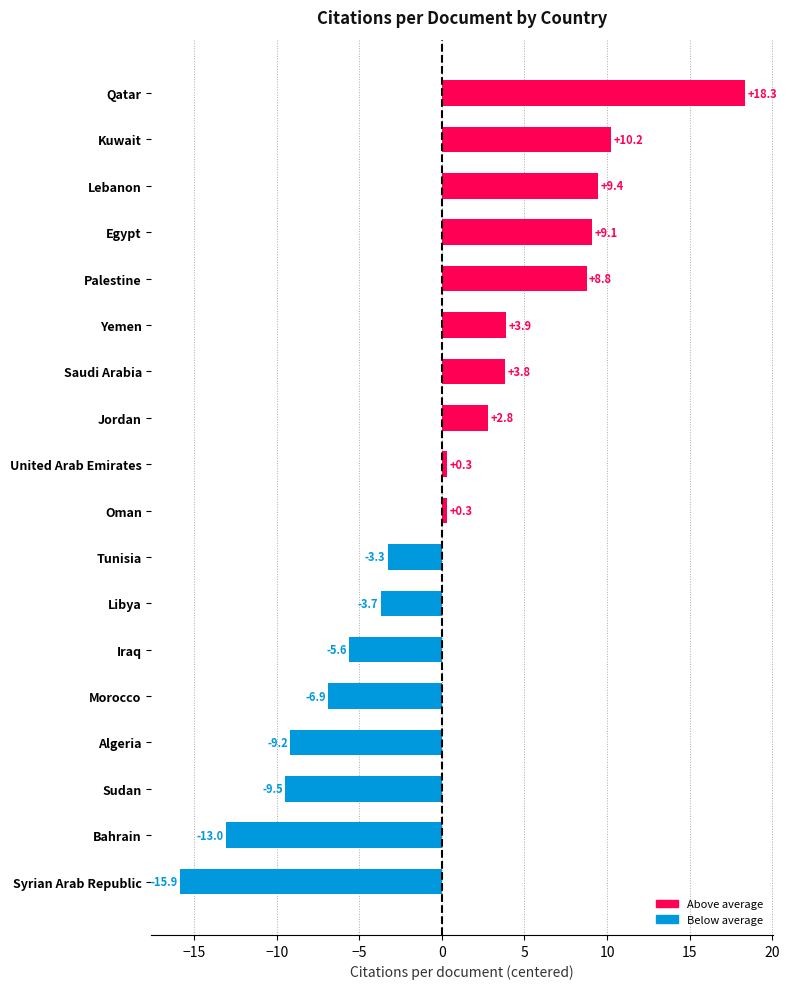

What is the maximum value shown in the chart?

18.3